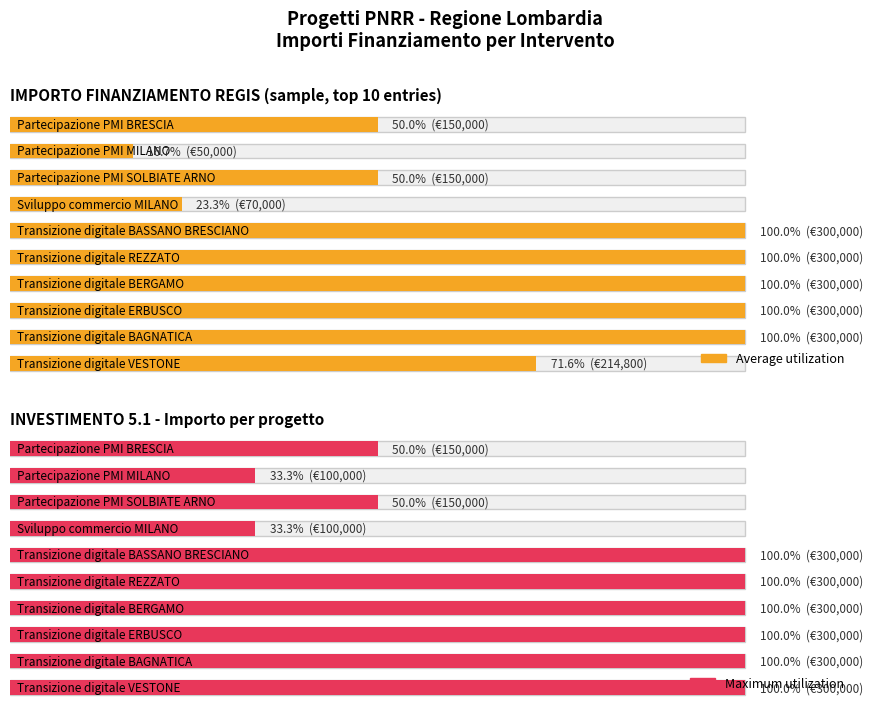

At how many categories does at least one series exceed 197707?

6